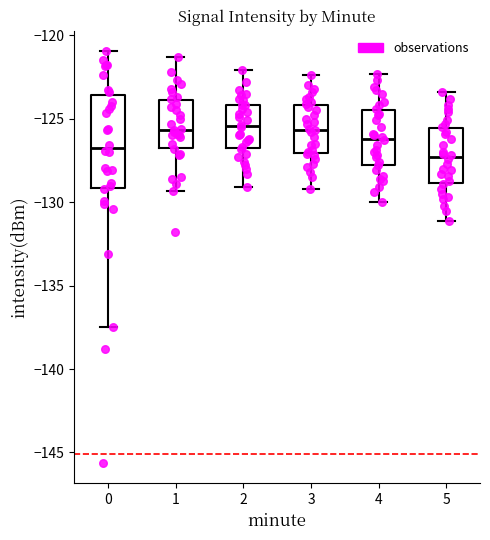

Comparing the boxes themselves (not the whiskers), which one is the tallest?

0